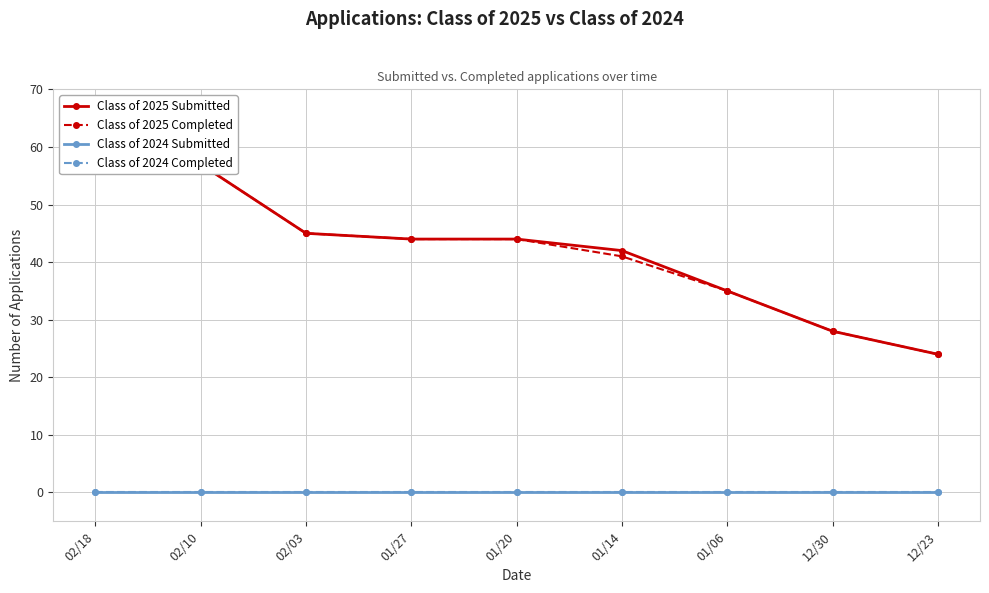

What is the label of the 8th point from the left?

12/30